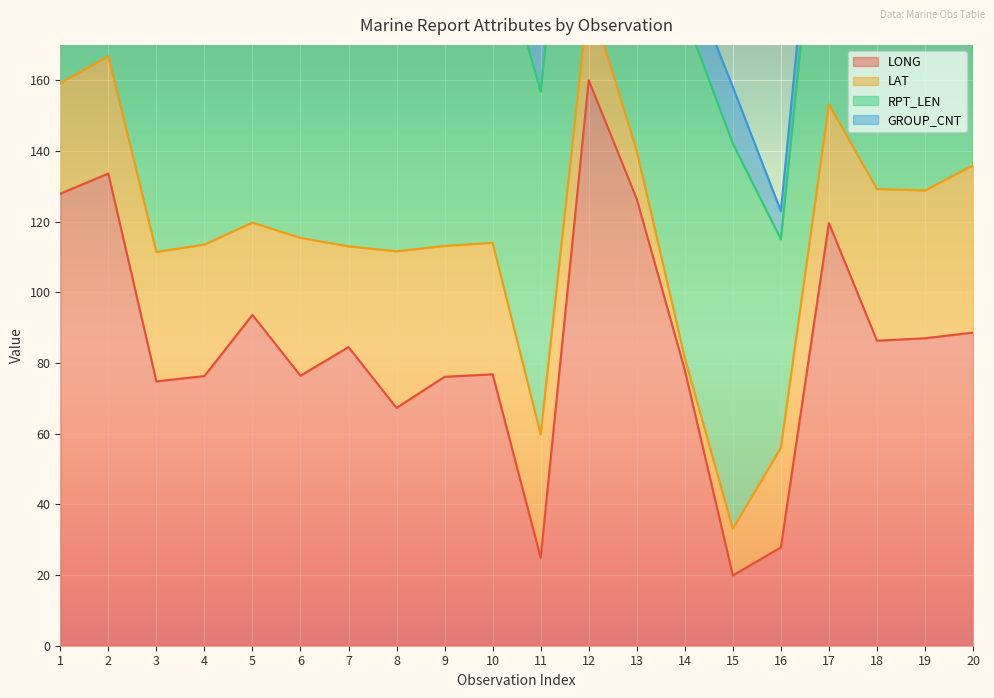

Reading right to left, transcribe all the data shown in this chart.

LONG: 20=88.6	19=87.0	18=86.3	17=119.6	16=27.8	15=19.9	14=78.0	13=126.4	12=160.0	11=24.9	10=76.8	9=76.1	8=67.3	7=84.5	6=76.4	5=93.6	4=76.3	3=74.8	2=133.6	1=127.9
LAT: 20=47.3	19=41.8	18=42.9	17=33.6	16=28.2	15=13.2	14=3.4	13=13.6	12=24.0	11=34.9	10=37.2	9=37.0	8=44.3	7=28.5	6=39.0	5=26.1	4=37.2	3=36.6	2=33.2	1=31.3
RPT_LEN: 20=103.0	19=77.0	18=97.0	17=95.0	16=59.0	15=109.0	14=97.0	13=55.0	12=107.0	11=97.0	10=91.0	9=97.0	8=103.0	7=121.0	6=103.0	5=109.0	4=97.0	3=127.0	2=88.0	1=88.0
GROUP_CNT: 20=16.0	19=11.0	18=15.0	17=14.0	16=8.0	15=16.0	14=14.0	13=7.0	12=16.0	11=14.0	10=14.0	9=15.0	8=16.0	7=19.0	6=16.0	5=17.0	4=15.0	3=20.0	2=13.0	1=13.0